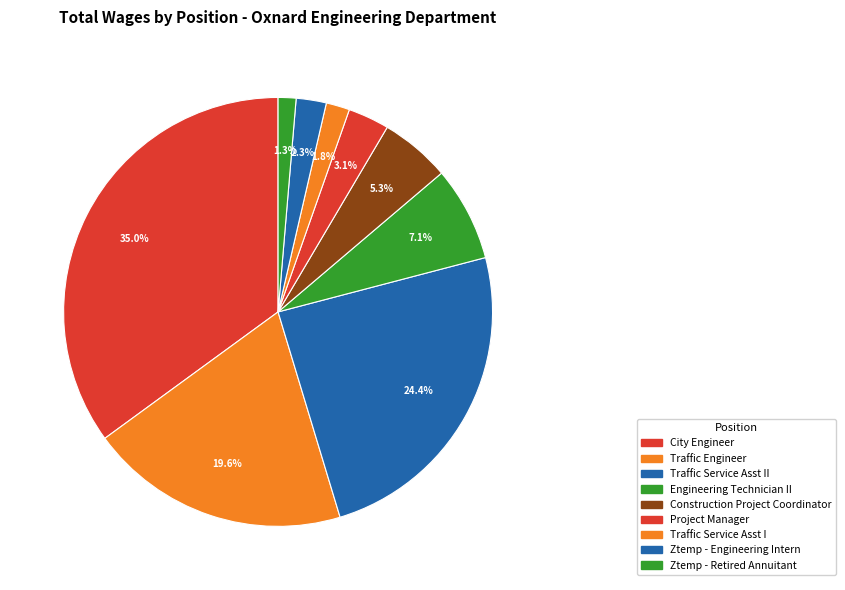

How many segments does this pie chart have?

9